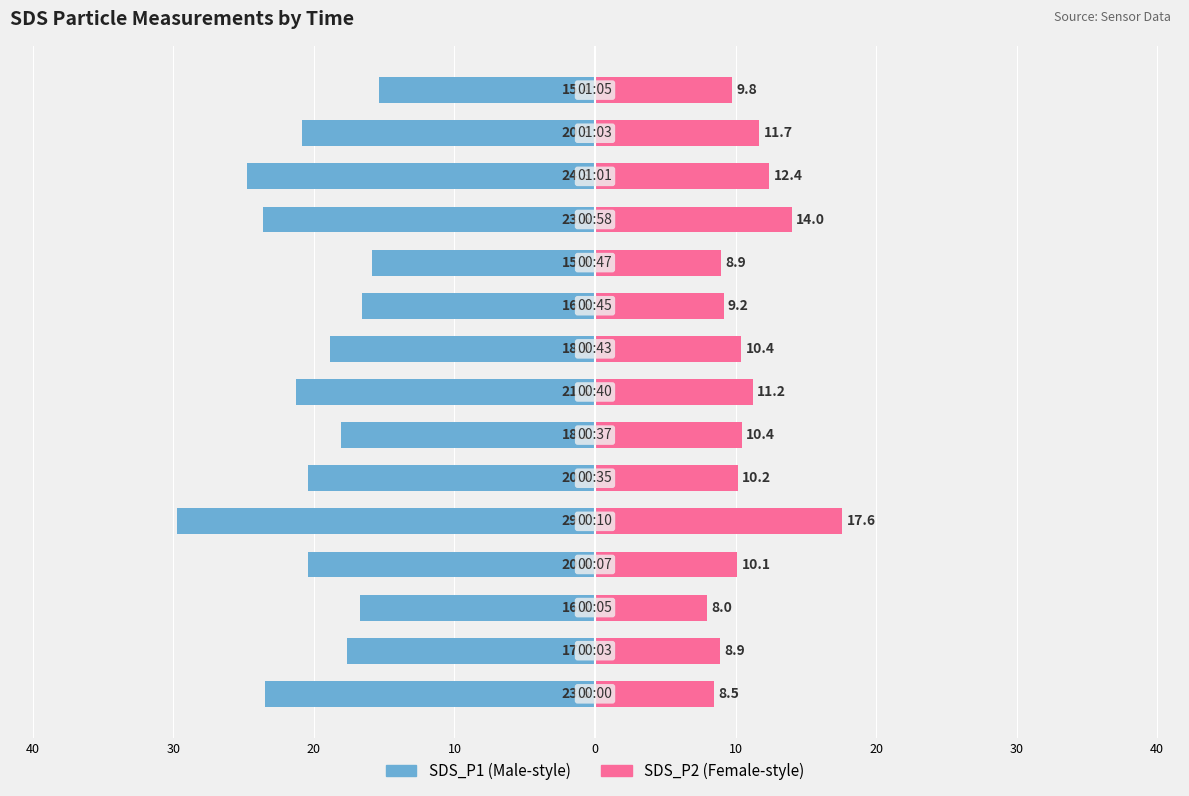

What is the sum of all SDS_P2 values?

161.3